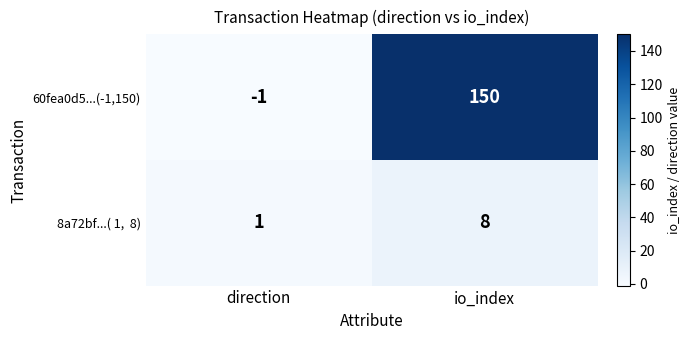

Which series has the widest spread of values?

60fea0d5...(-1,150)